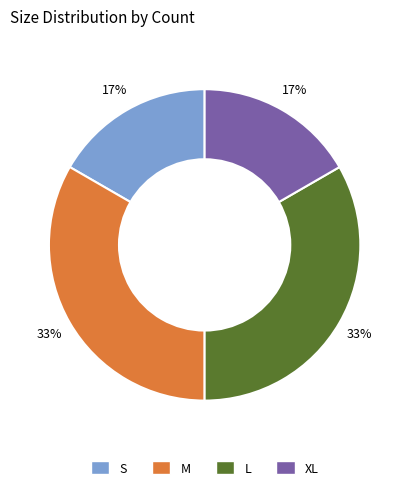

Is the sum of M and L greater than half?

Yes